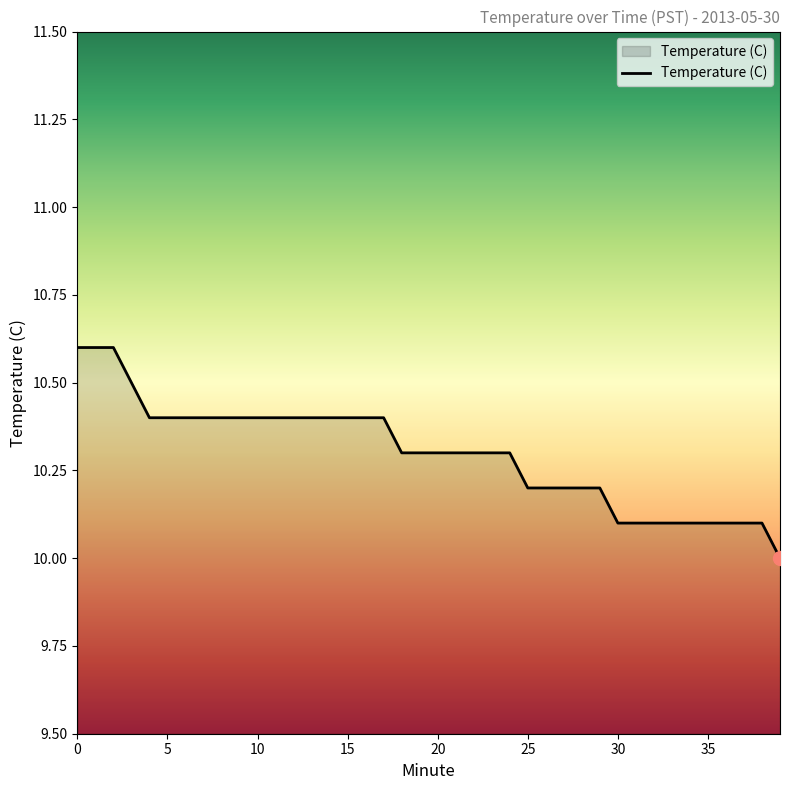

What is the minimum value shown in the chart?

10.0